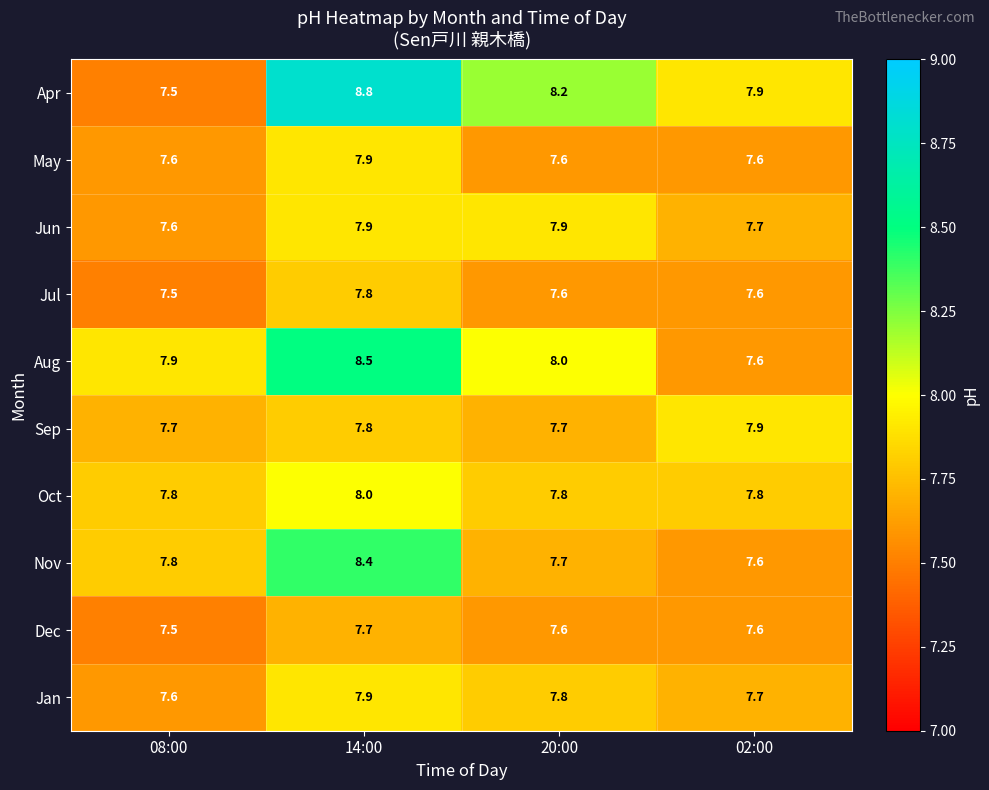

Which series changed the most between 08:00 and 14:00?

Apr